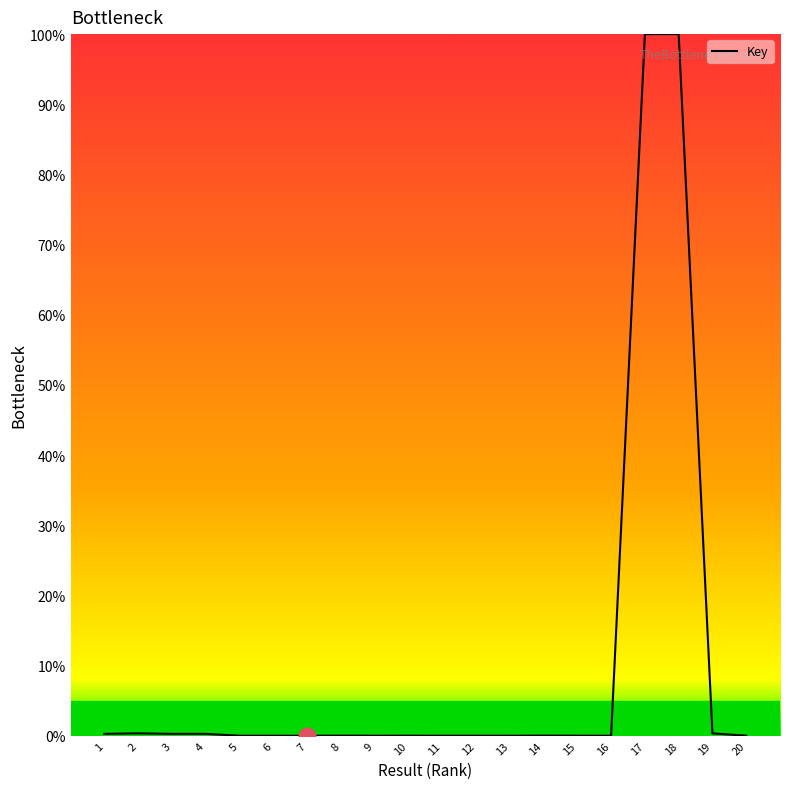

Does the chart have visible grid lines?

No